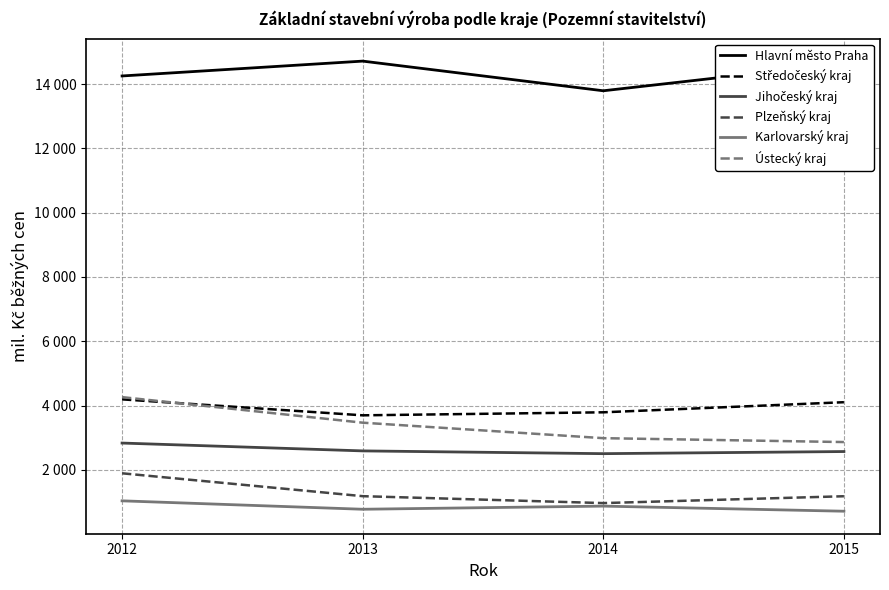

Reading right to left, transcribe all the data shown in this chart.

Hlavní město Praha: 14643	13794	14717	14255
Středočeský kraj: 4103	3789	3695	4192
Jihočeský kraj: 2568	2502	2588	2832
Plzeňský kraj: 1177	964	1179	1891
Karlovarský kraj: 711	870	772	1034
Ústecký kraj: 2863	2984	3466	4261